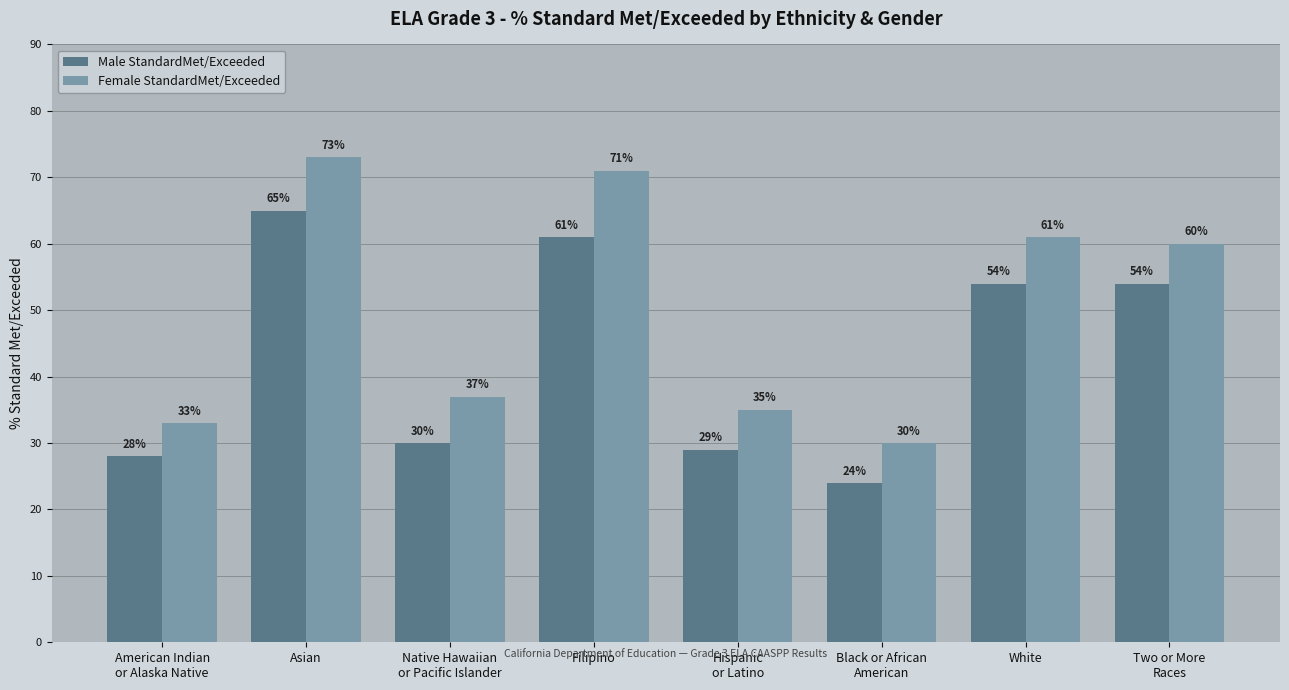

How many bars are there in each group?

2